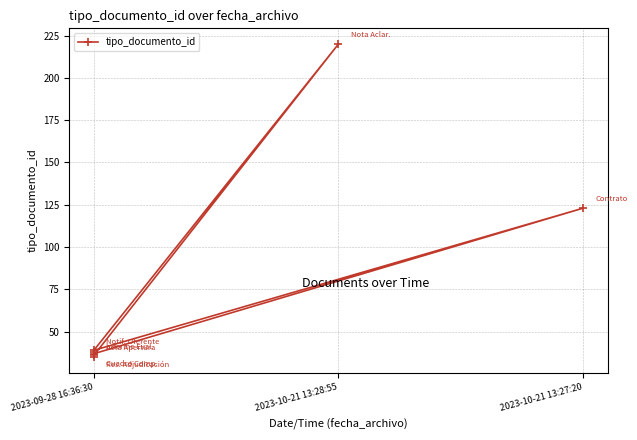

What is the greatest value displayed?

220